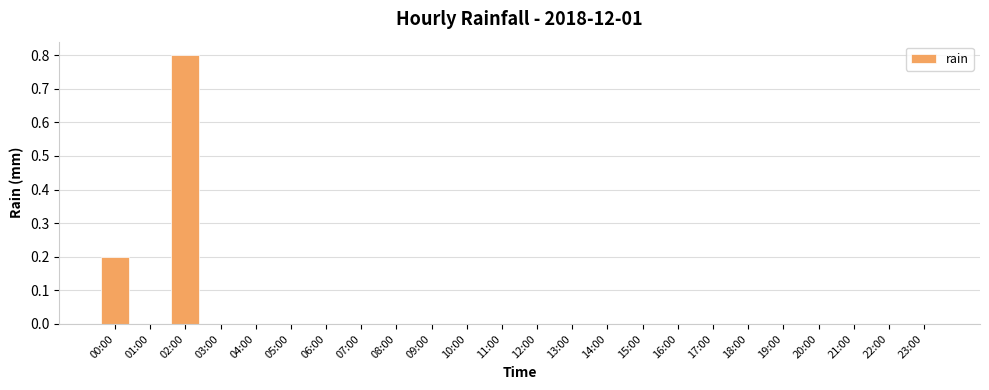

Which has a higher value, 06:00 or 02:00?

02:00